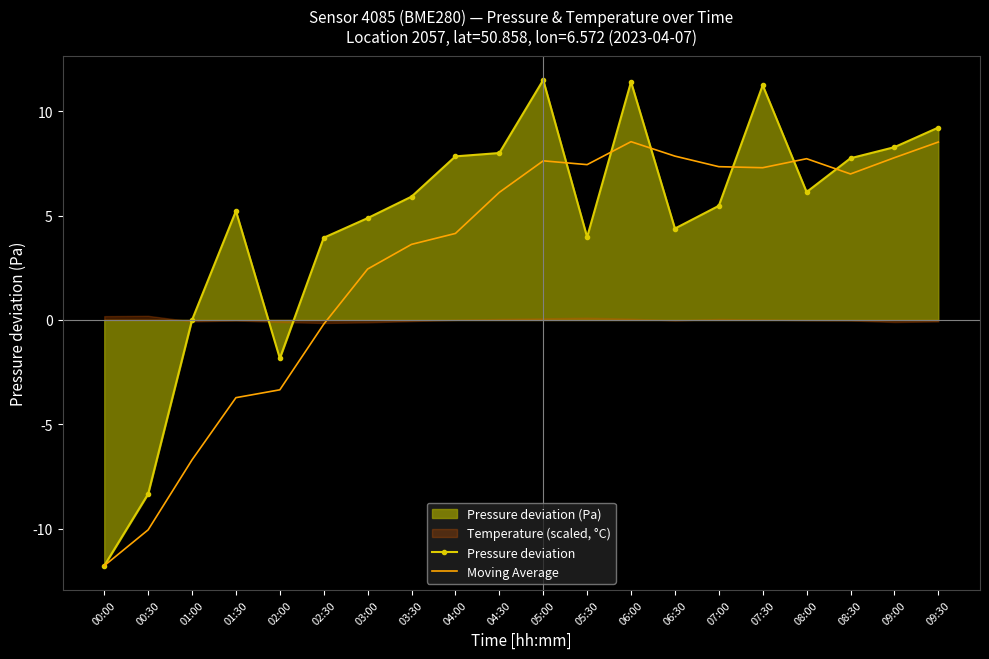

Reading left to right, what are all the values shown in this chart?

Pressure deviation: -11.8	-8.3	0.0	5.2	-1.8	3.9	4.9	5.9	7.8	8.0	11.5	4.0	11.4	4.4	5.5	11.2	6.1	7.8	8.3	9.2
Moving Average: -11.8	-10.1	-6.7	-3.7	-3.3	-0.2	2.4	3.6	4.1	6.1	7.6	7.4	8.5	7.9	7.3	7.3	7.7	7.0	7.8	8.5